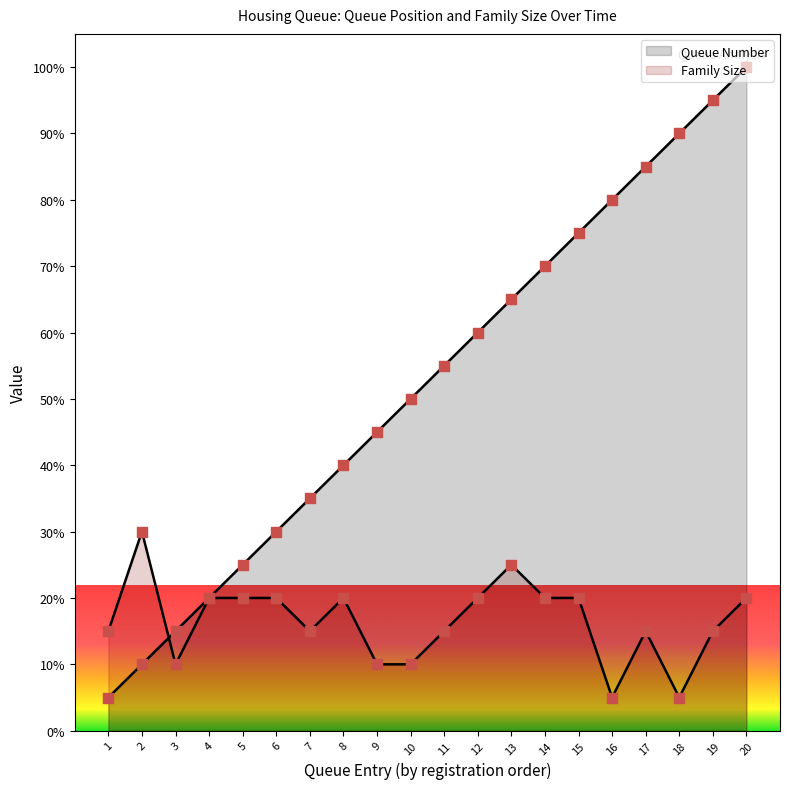

What are all the series names shown in the legend?

Queue Number, Family Size